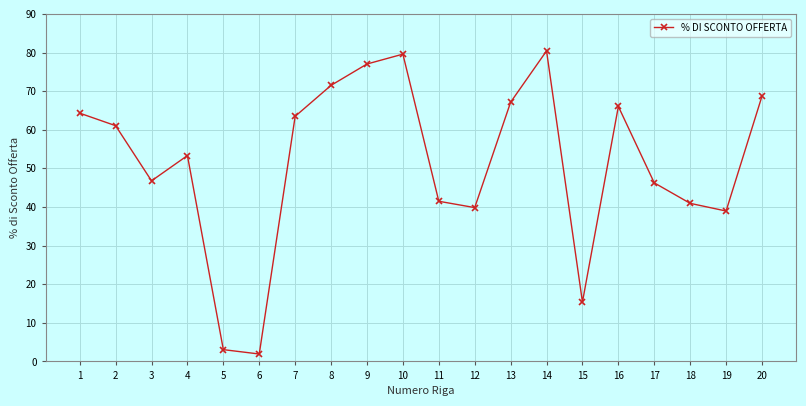

Reading left to right, list all the values displayed in this chart.

64.3	61.0	46.8	53.3	3.1	1.9	63.5	71.5	77.0	79.6	41.5	39.8	67.1	80.4	15.4	66.0	46.2	40.9	38.9	68.7